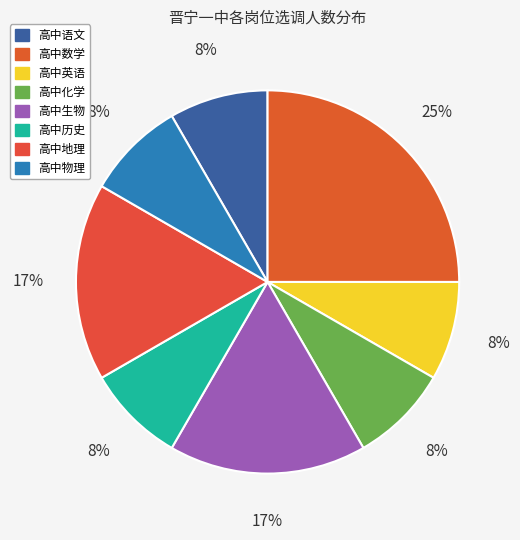

What percentage is NOT represented by 高中生物?

83.3%